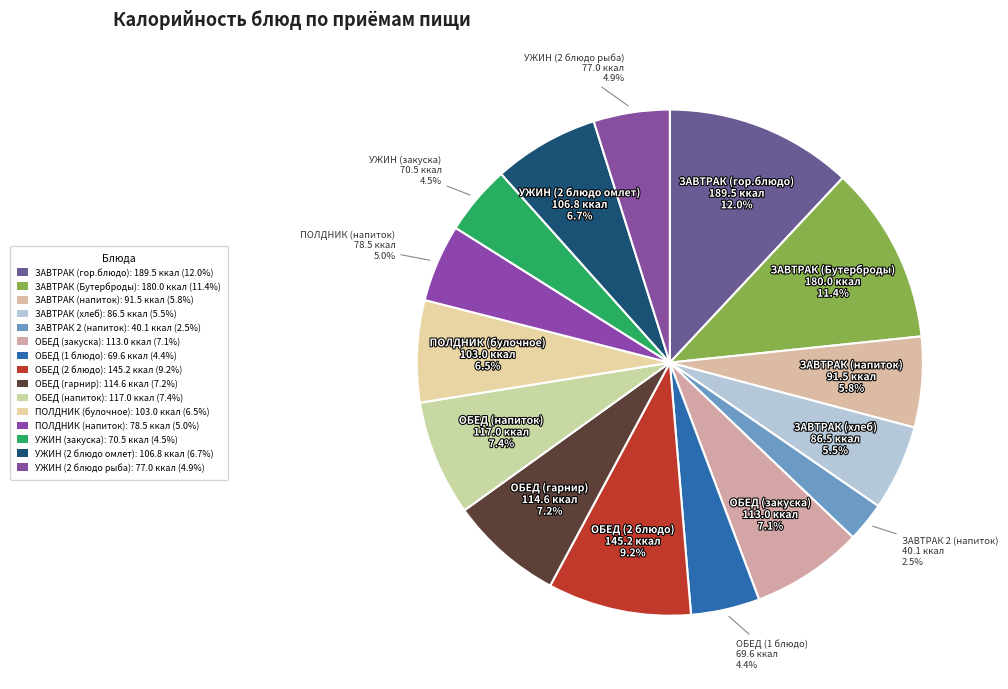

To the nearest percent, what percentage of the pie is ЗАВТРАК (гор.блюдо)?

12%